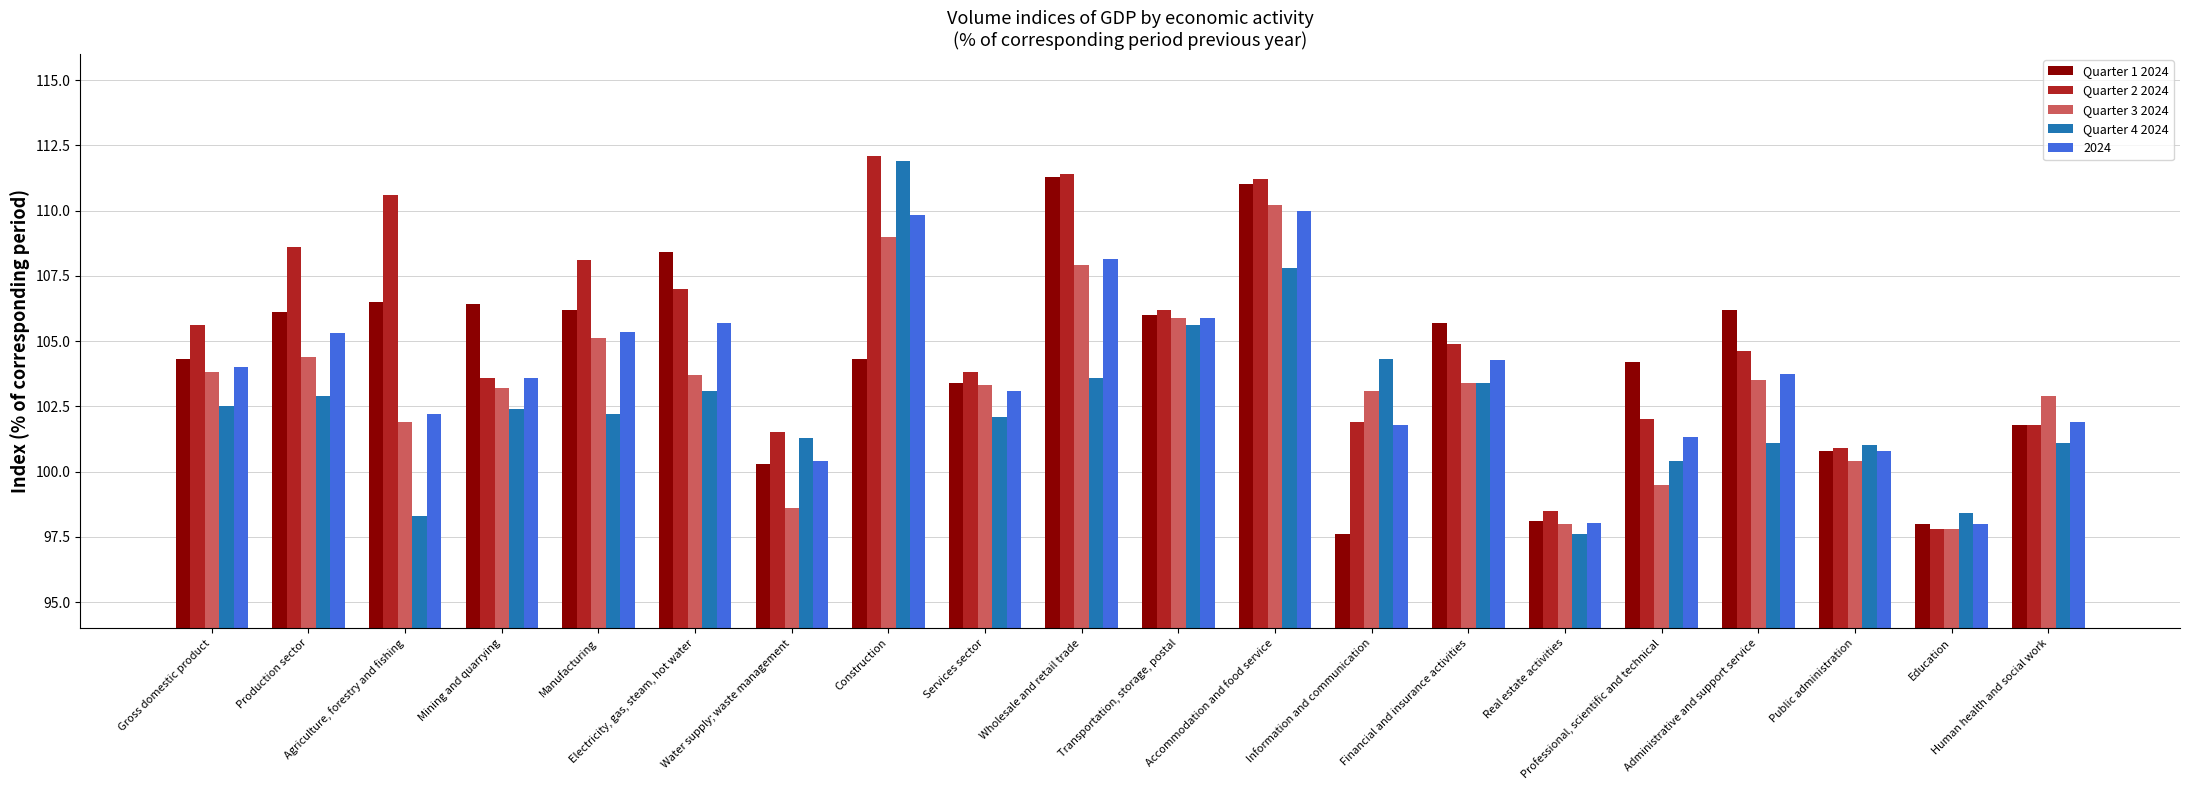

What is the label of the 16th bar from the left?

Professional, scientific and technical